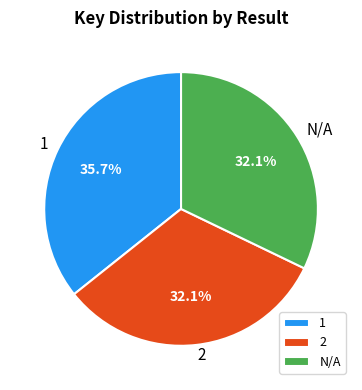

To the nearest percent, what is the combined percentage of 1 and N/A?

68%